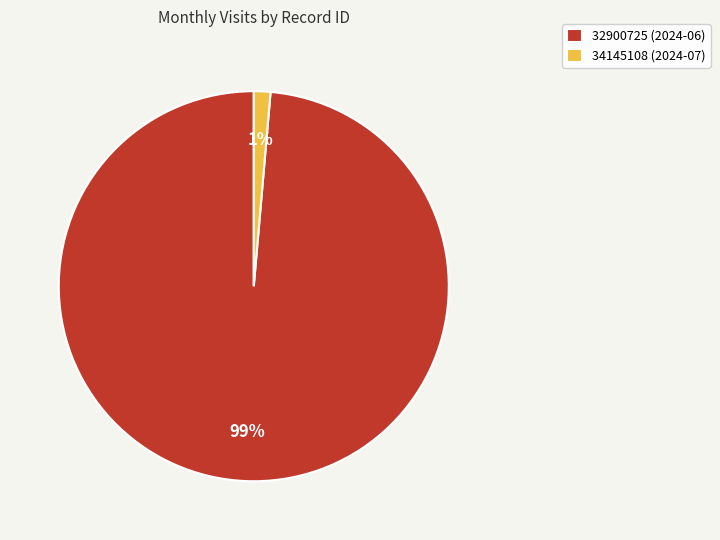

Which slice represents more than half of the pie?

32900725 (2024-06)